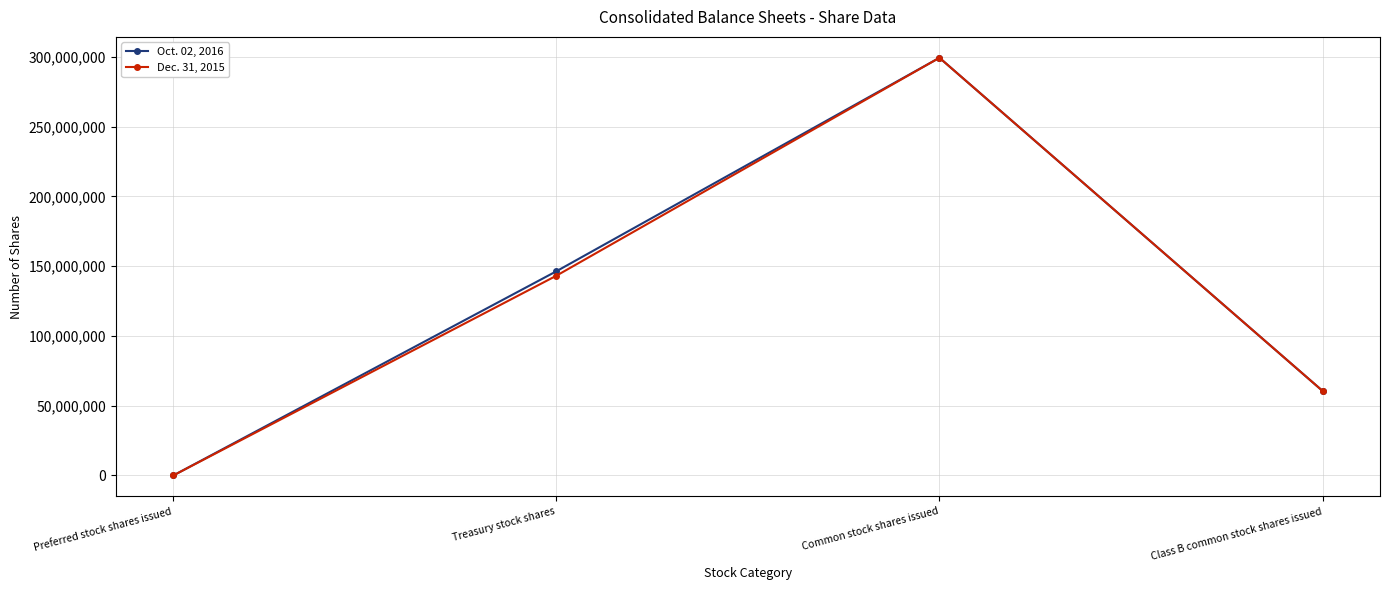

What is the total value across all series at Class B common stock shares issued?

121239554